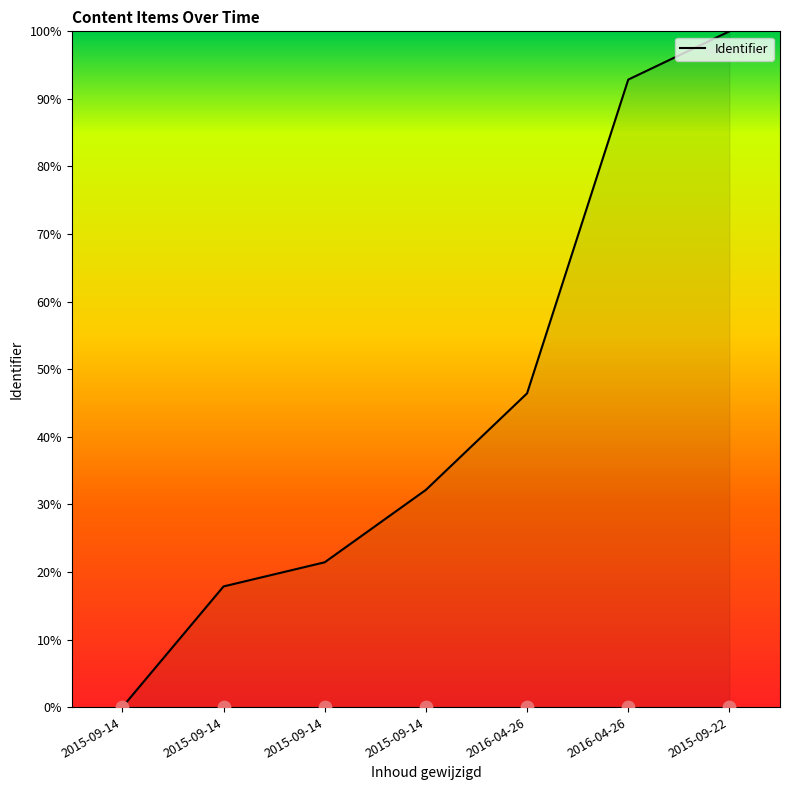

What is the change in value from 2015-09-14 to 2016-04-26?

+28.6